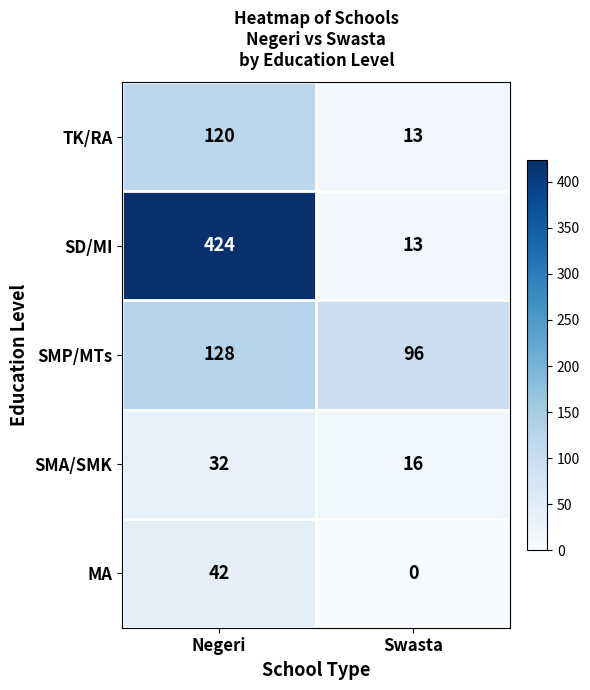

The value of SMA/SMK at Swasta is 16. True or false?

True